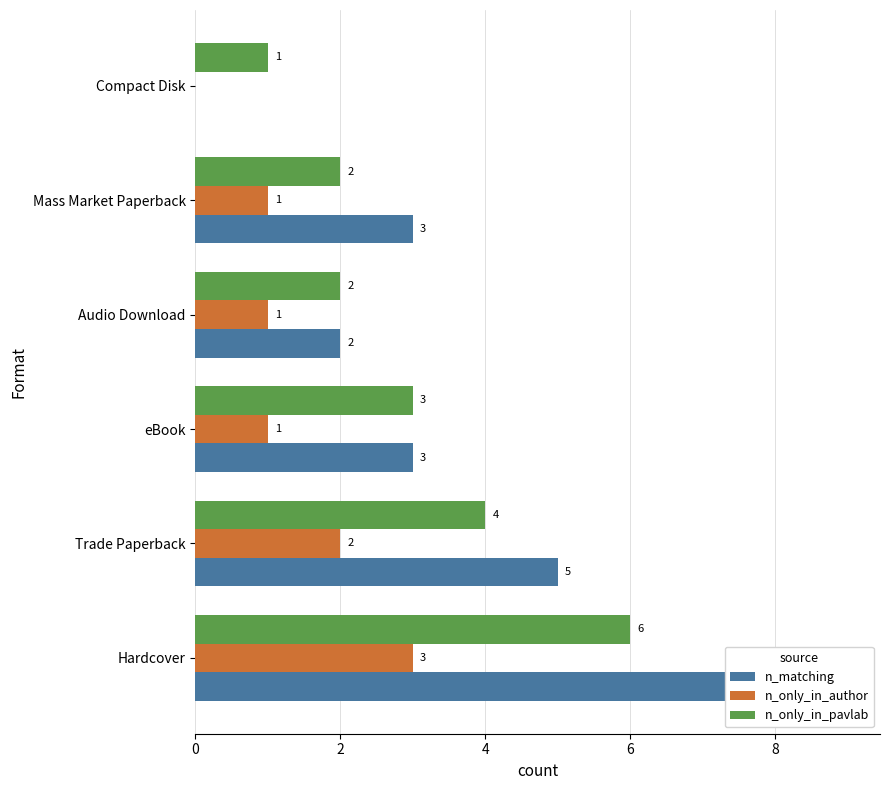

Is it true that n_only_in_pavlab equals 3 at eBook?

True